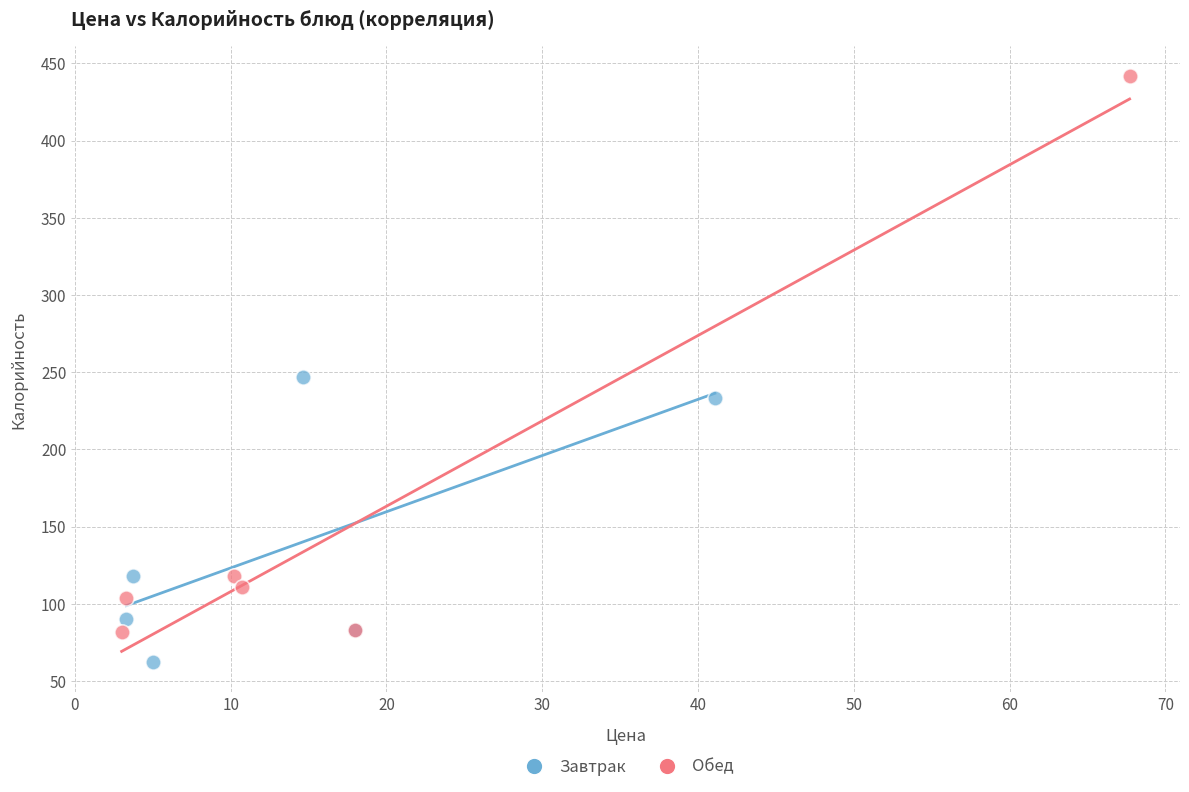

Which series has the widest spread of Y values?

Обед